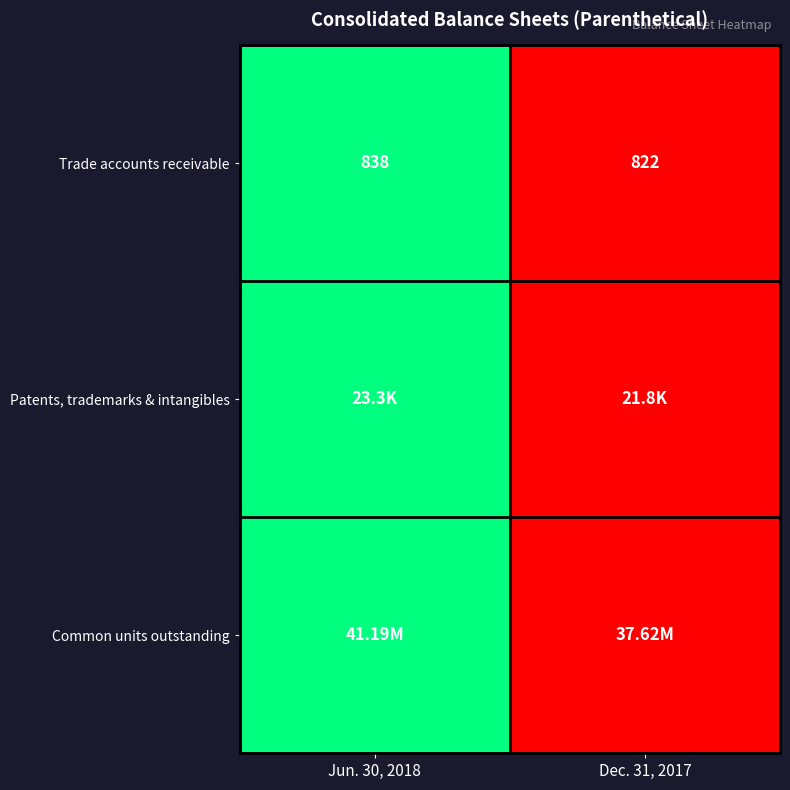

What is the sum of all Trade accounts receivable values?

1660